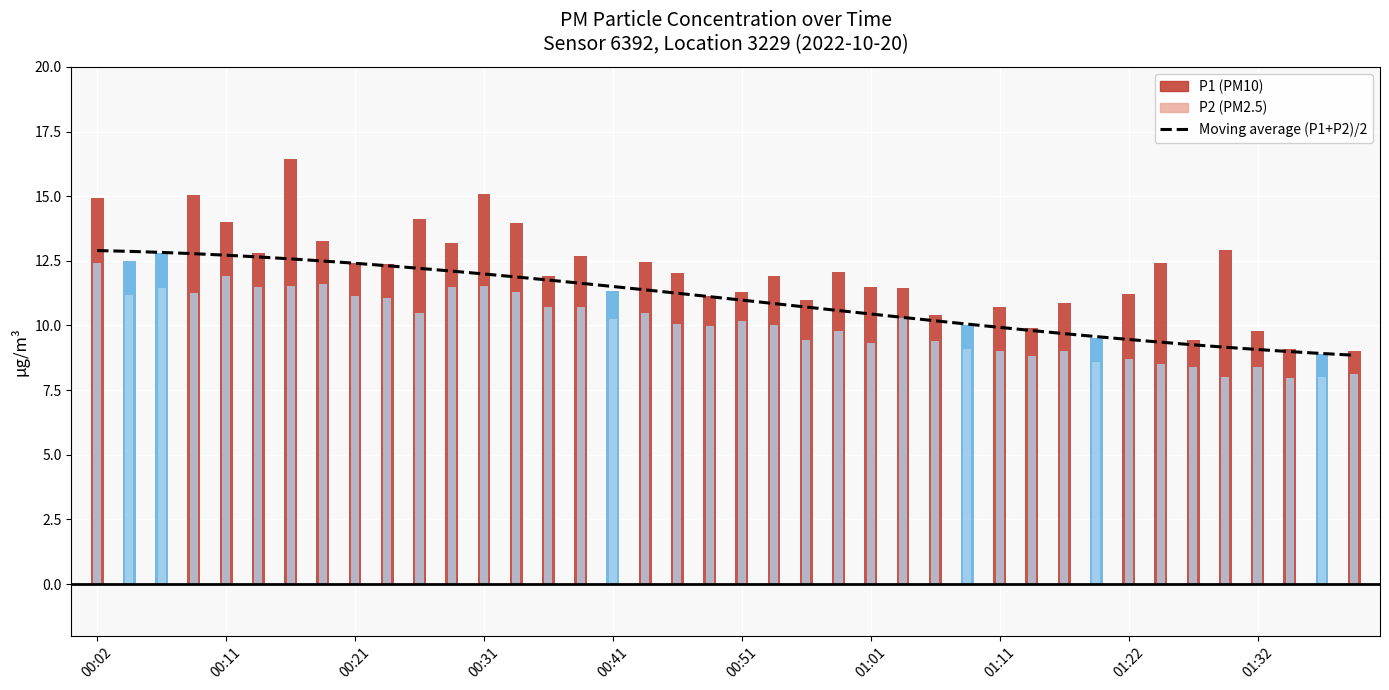

Does the chart contain any negative values?

No